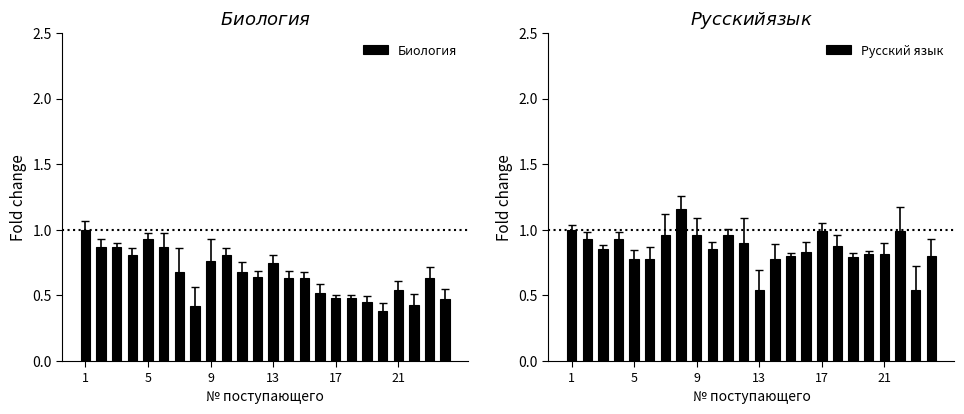

Which series has the largest range (max minus min)?

Биология